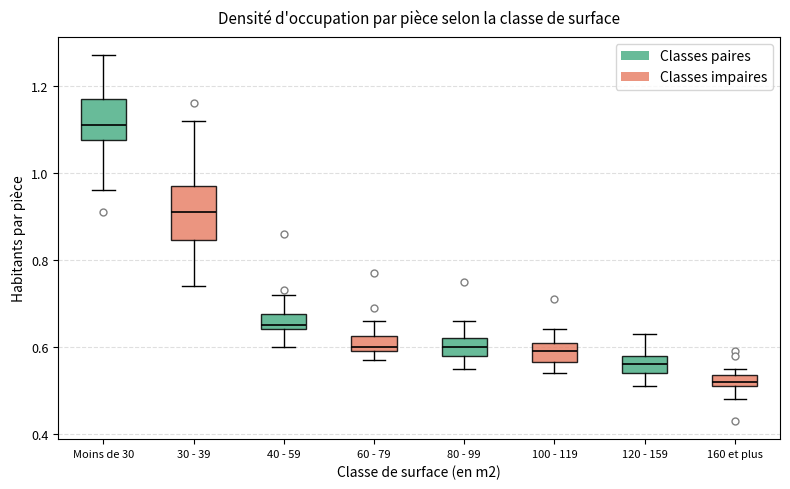

Where does the upper whisker of the box for 100 - 119 end on the y-axis? The values are not printed on the chart, so give them approximately, as read against the axis.

0.64